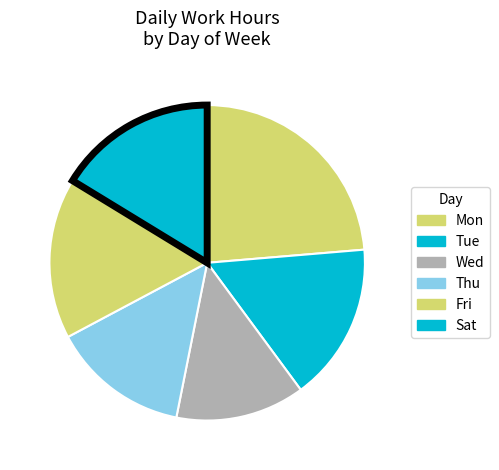

Count the number of slices in the pie.

6